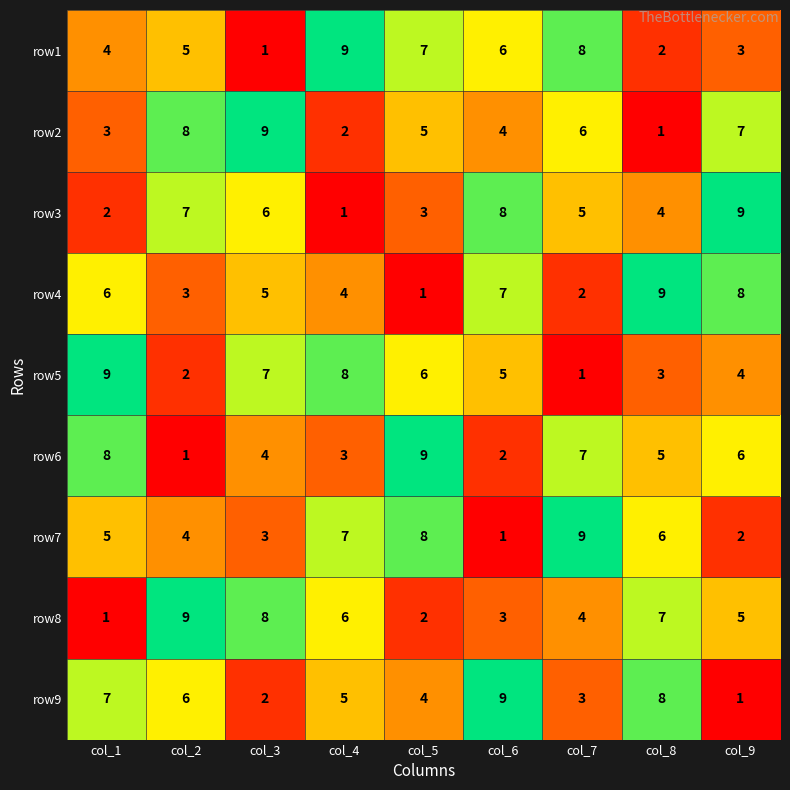

Is the value of row7 at col_2 greater than the value of row4 at col_5?

Yes